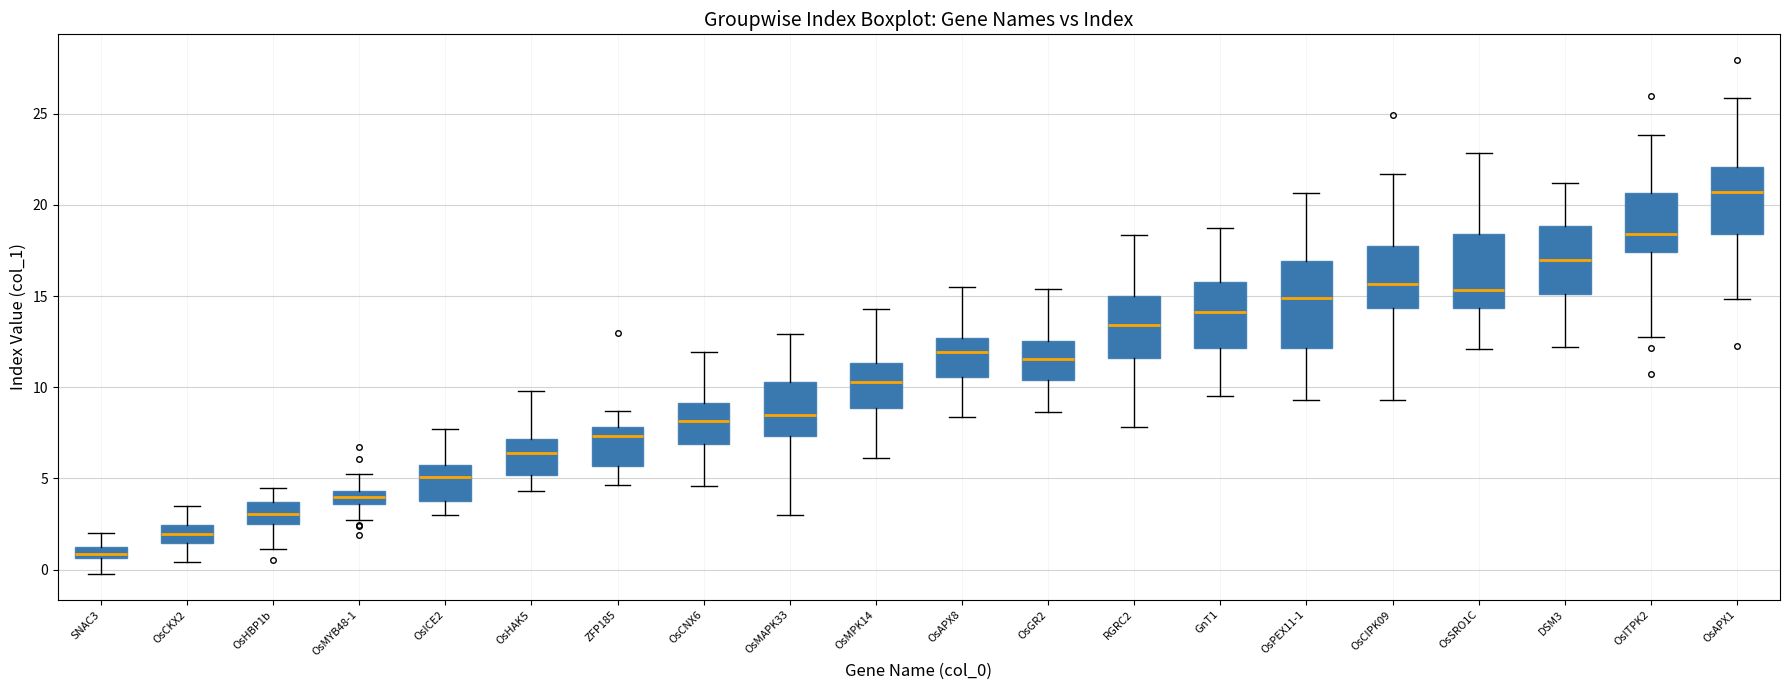

Which box has the lowest median line?

SNAC3